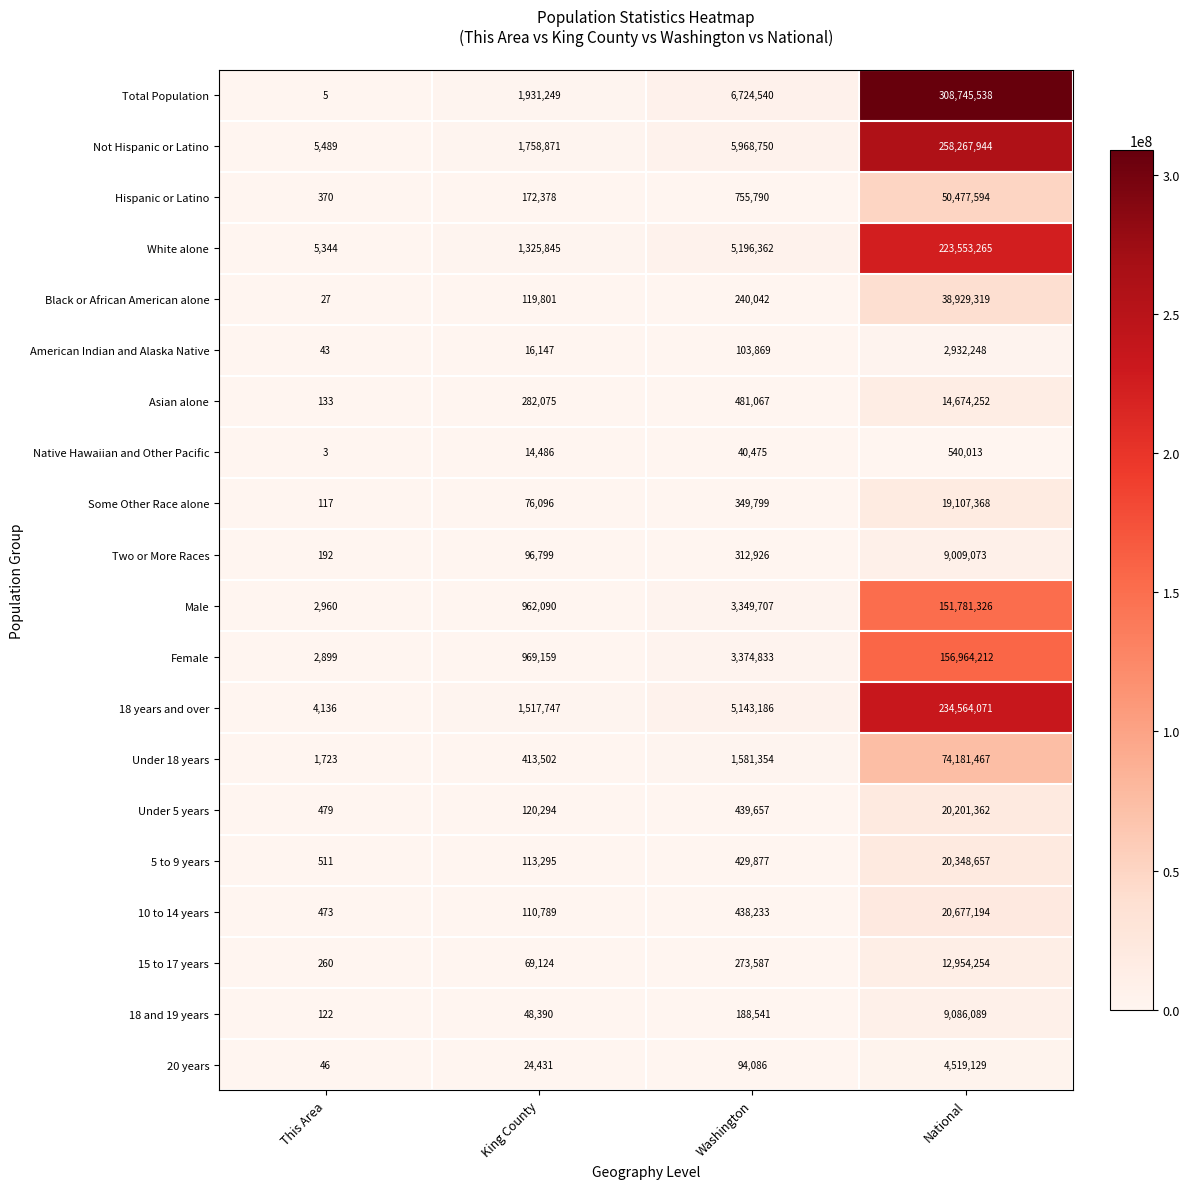

What is the difference between the highest and lowest values at King County?

1916763